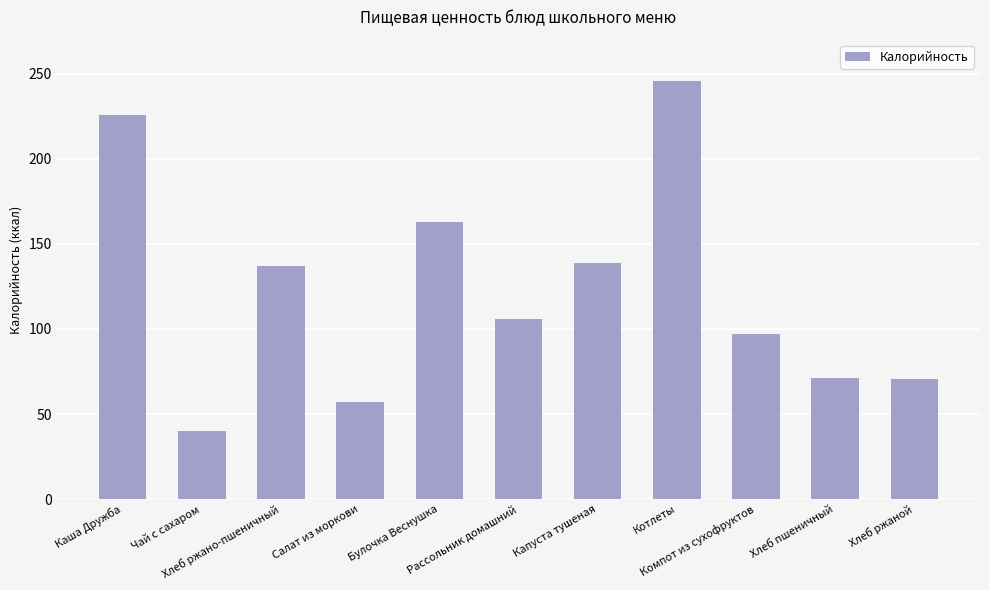

What value does the data have at Хлеб ржано-пшеничный?

137.0